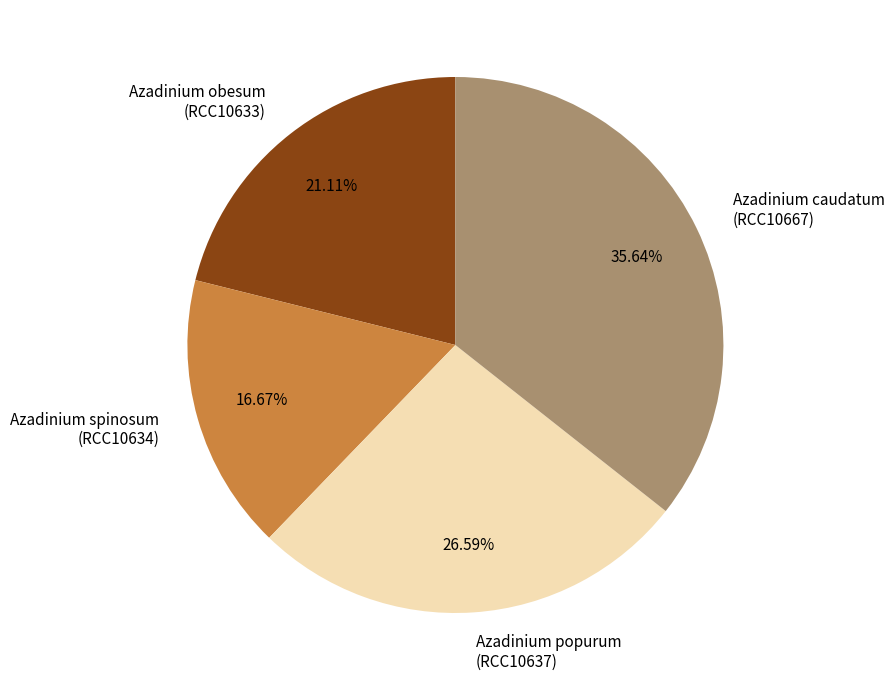

What is the ratio of the value at Azadinium caudatum (RCC10667) to the value at Azadinium popurum (RCC10637)?

1.3